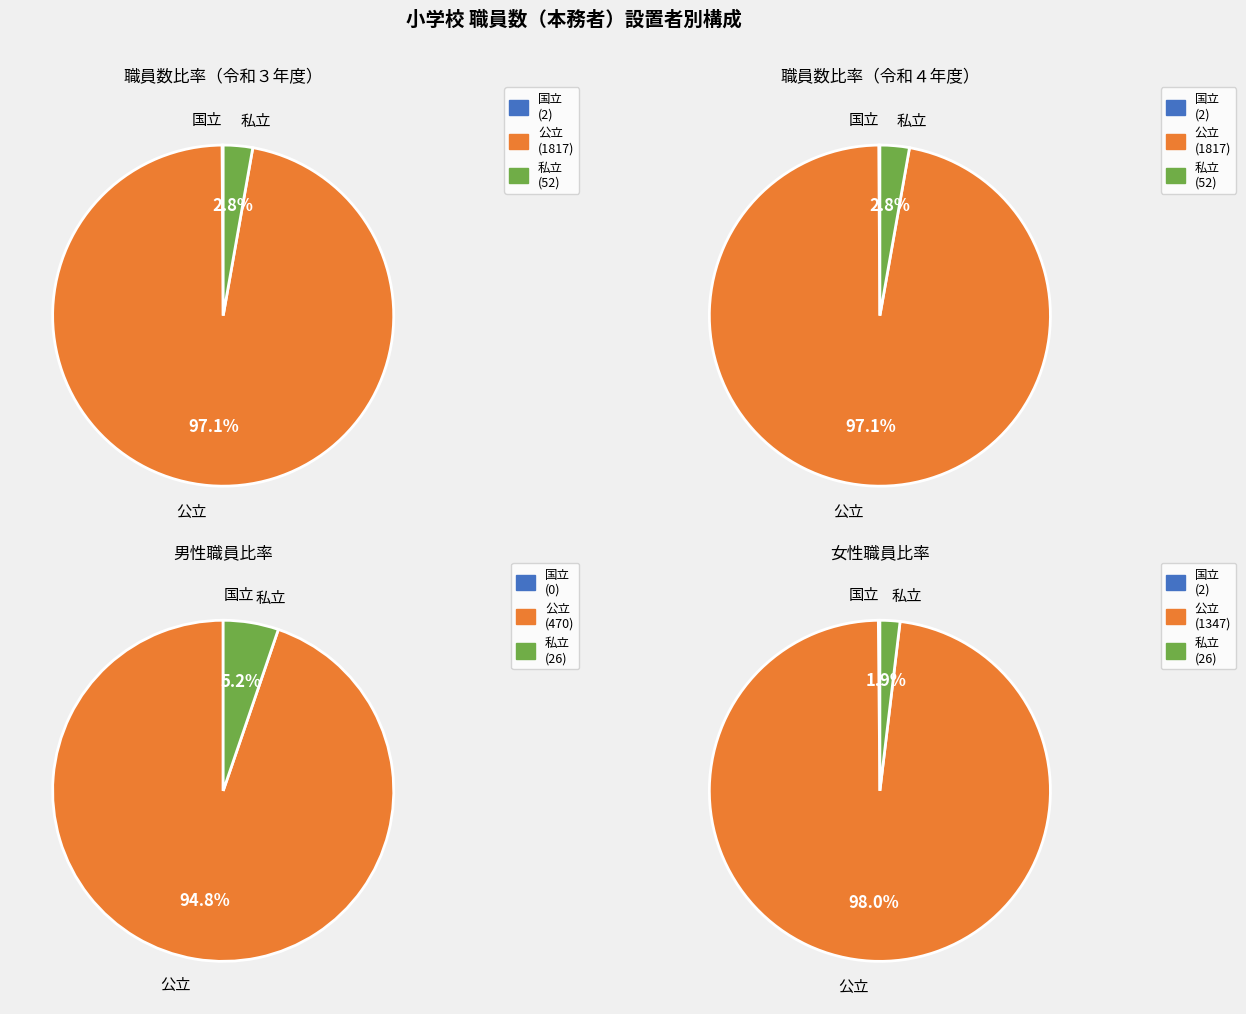

The 公立 slice represents 83% of the pie. True or false?

False